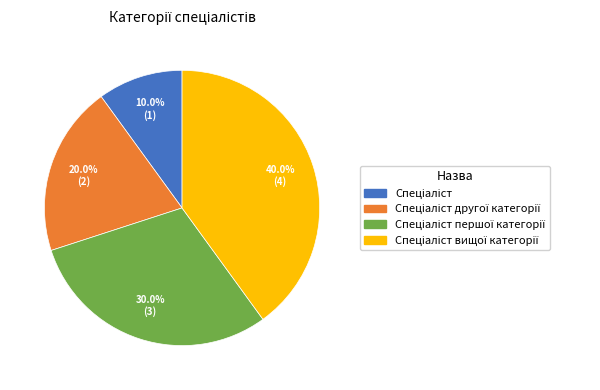

How many segments does this pie chart have?

4